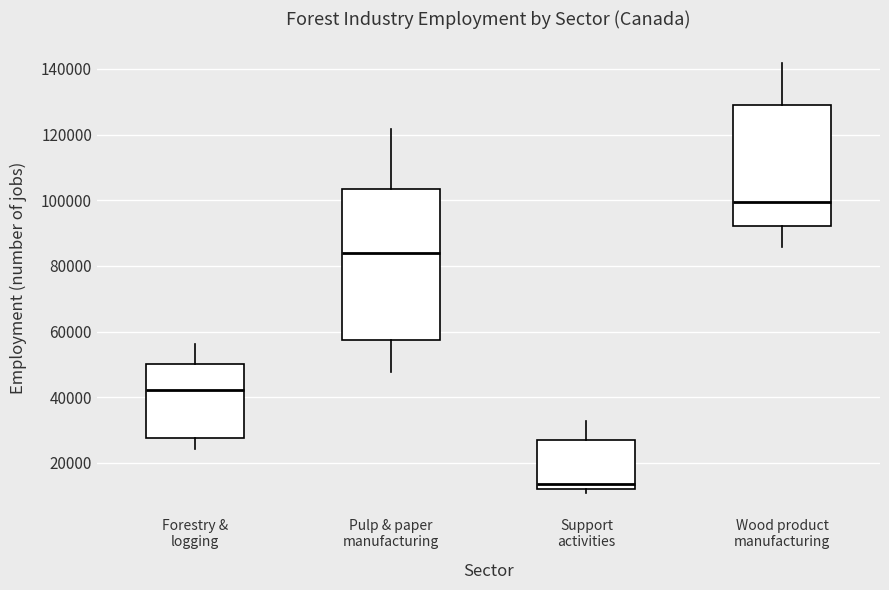

Reading left to right, read every box against the y-axis: the position of its median line, the range the box covers, and the ends of its whiskers. The values are not printed on the chart, so give them approximately, as read against the axis.

Forestry & logging: median 42000, box 28000 to 50000, whiskers 24000 to 56000
Pulp & paper manufacturing: median 84000, box 58000 to 104000, whiskers 48000 to 122000
Support activities: median 14000, box 12000 to 28000, whiskers 10000 to 32000
Wood product manufacturing: median 100000, box 92000 to 128000, whiskers 86000 to 142000